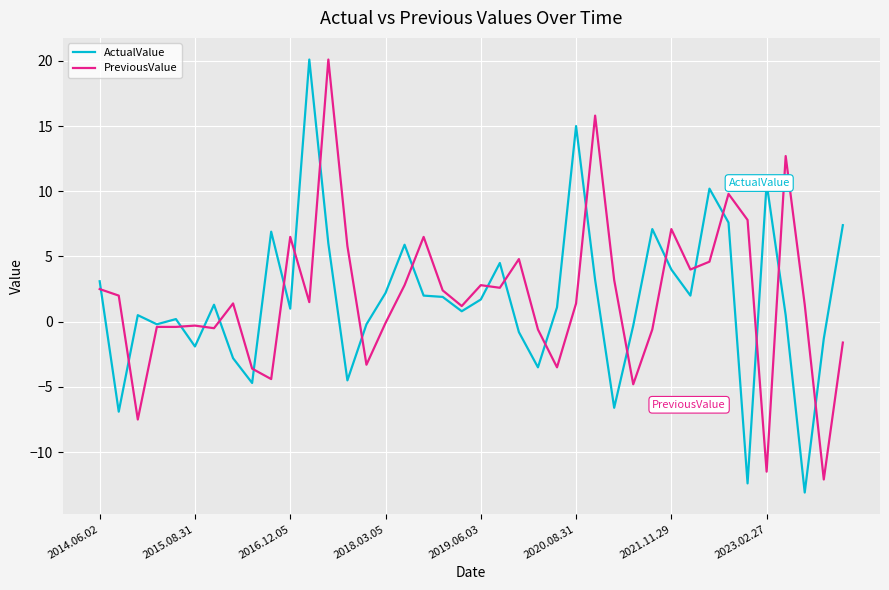

True or false: PreviousValue has more than 0 interior local peaks.

True